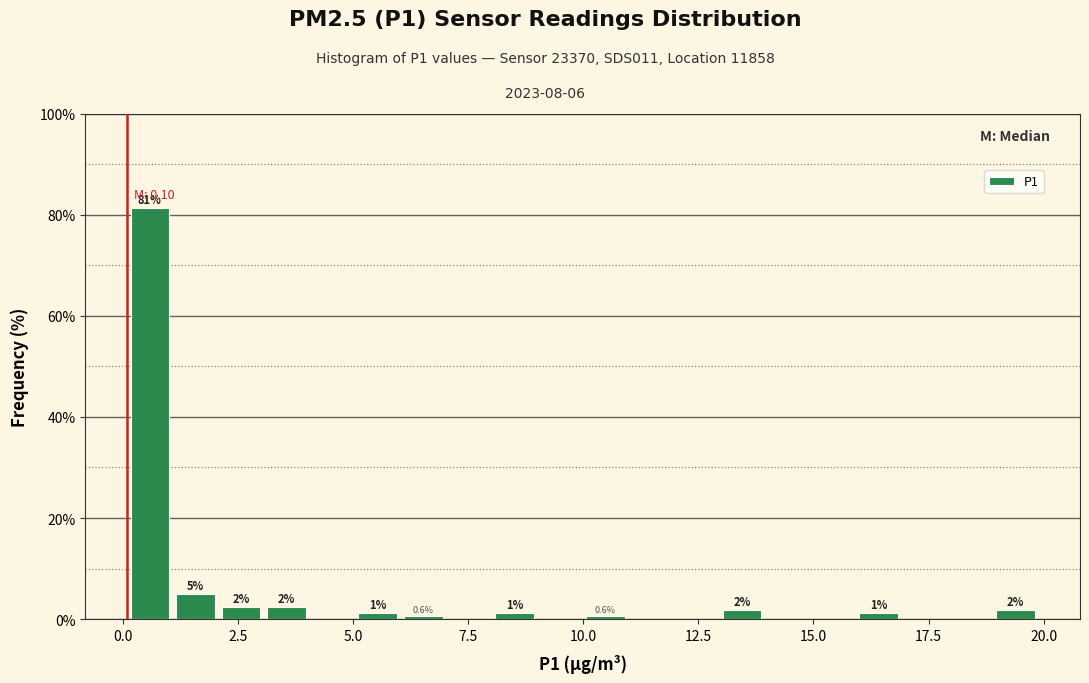

Around what value on the x-axis is the tallest bar? Give the approximate position of its centre, as read against the axis.

0.5